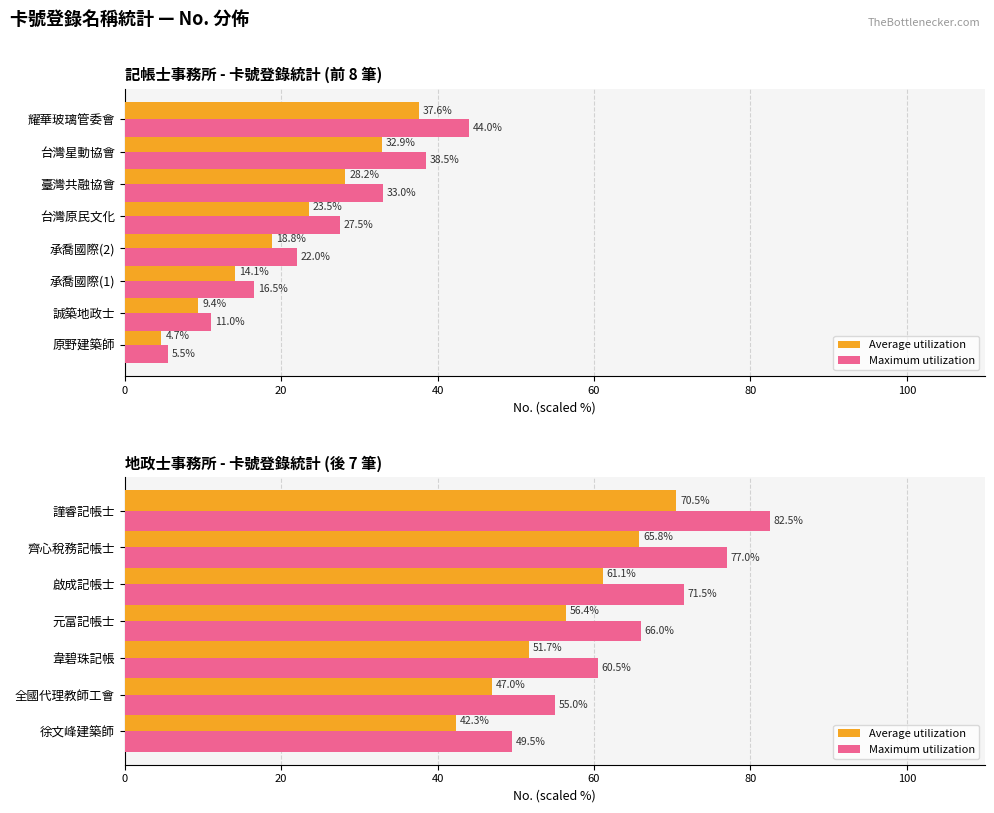

How many groups of bars are there?

7